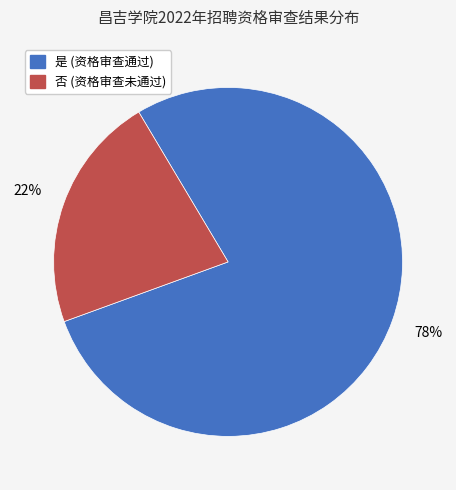

How many segments does this pie chart have?

2